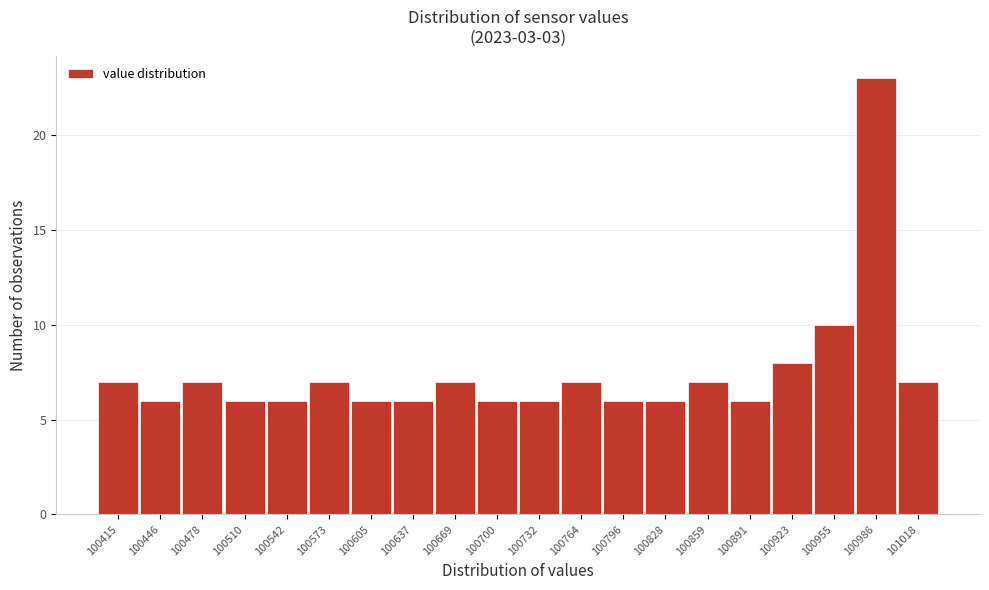

Reading left to right, extract all data points from this chart.

7	6	7	6	6	7	6	6	7	6	6	7	6	6	7	6	8	10	23	7